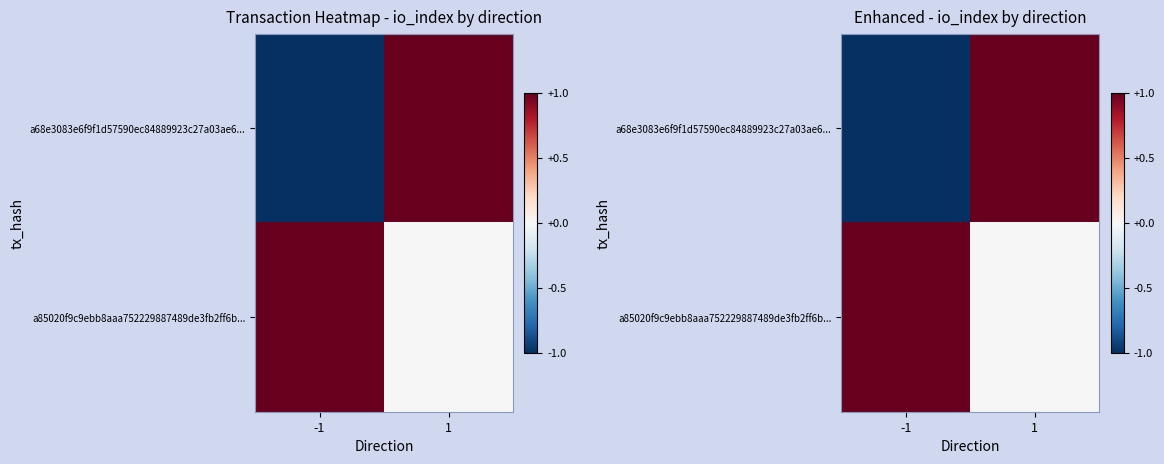

How many categories are shown in the chart?

2